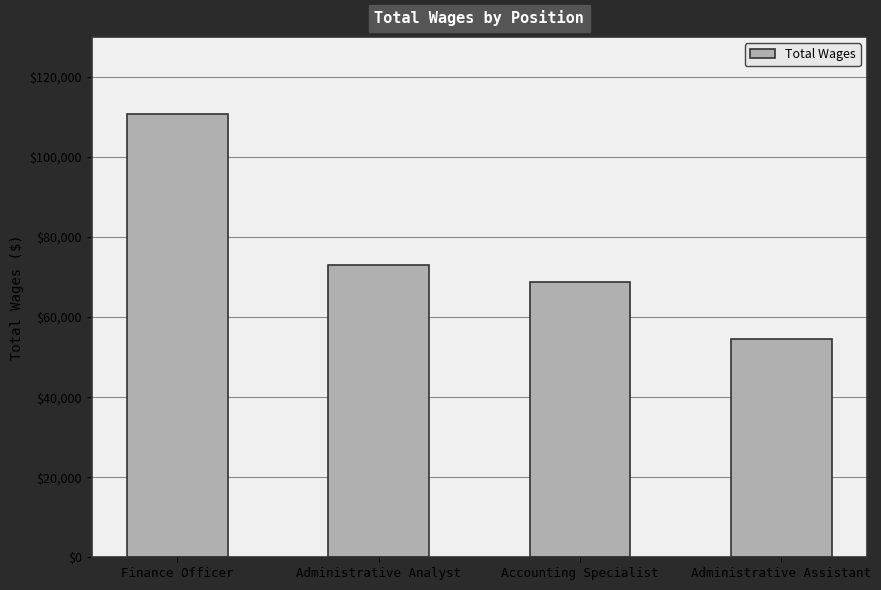

What value does the data have at Finance Officer?

110673